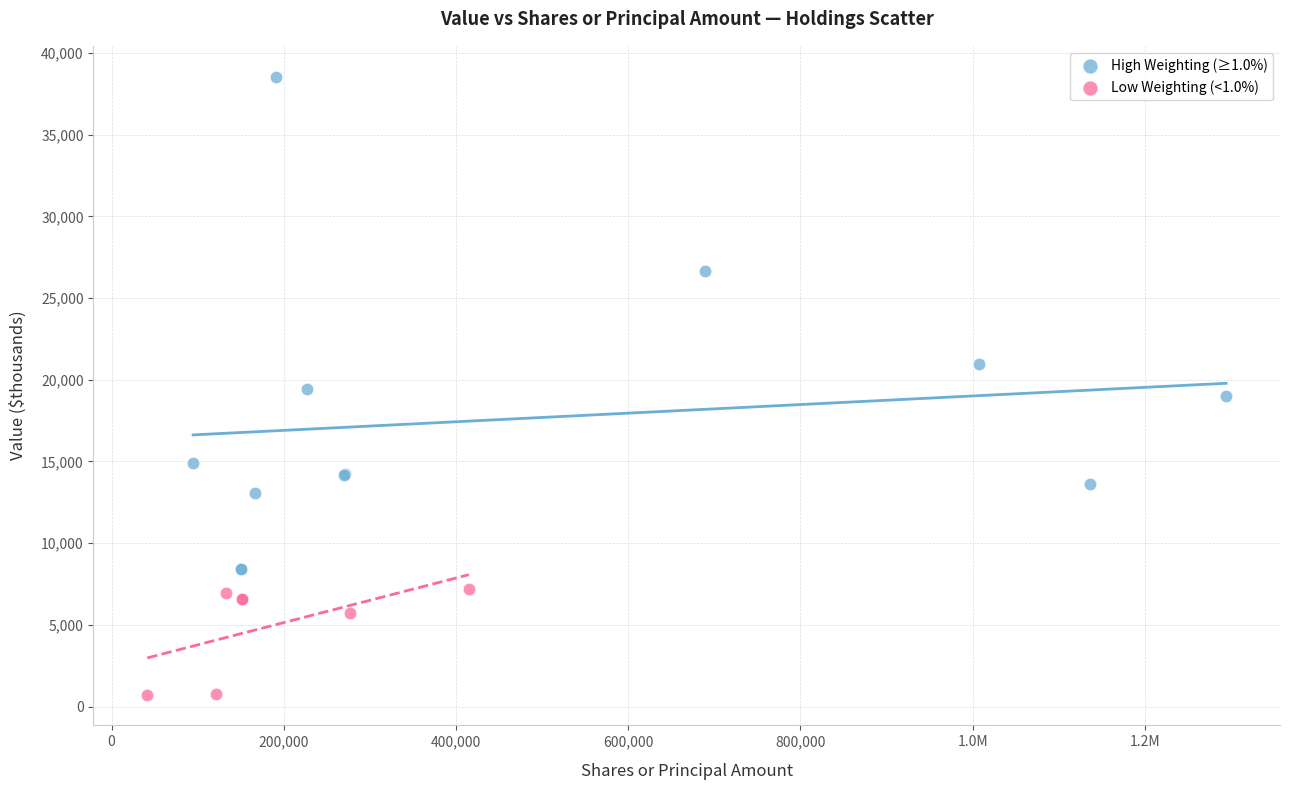

Which series has the widest spread of Y values?

High Weighting (≥1.0%)